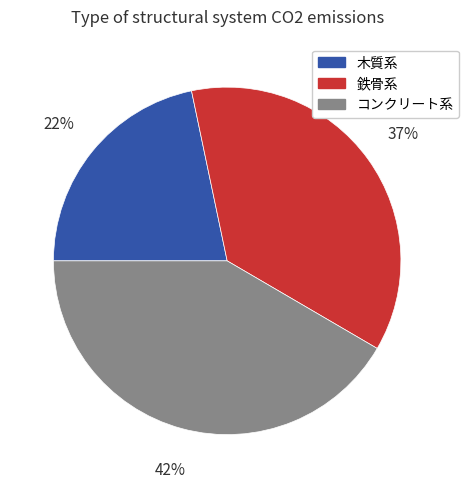

How many slices are in this pie chart?

3